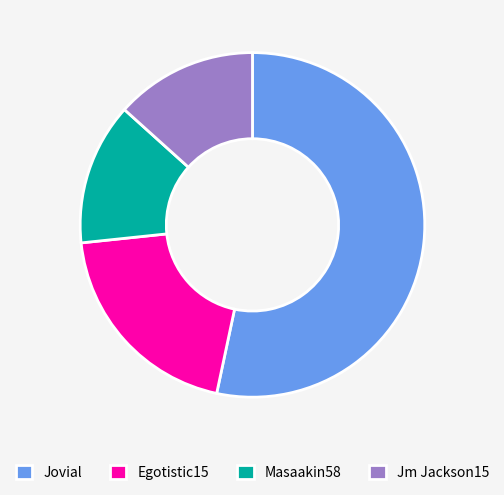

Approximately how many times larger is the value at Jovial compared to Jm Jackson15?

4.0